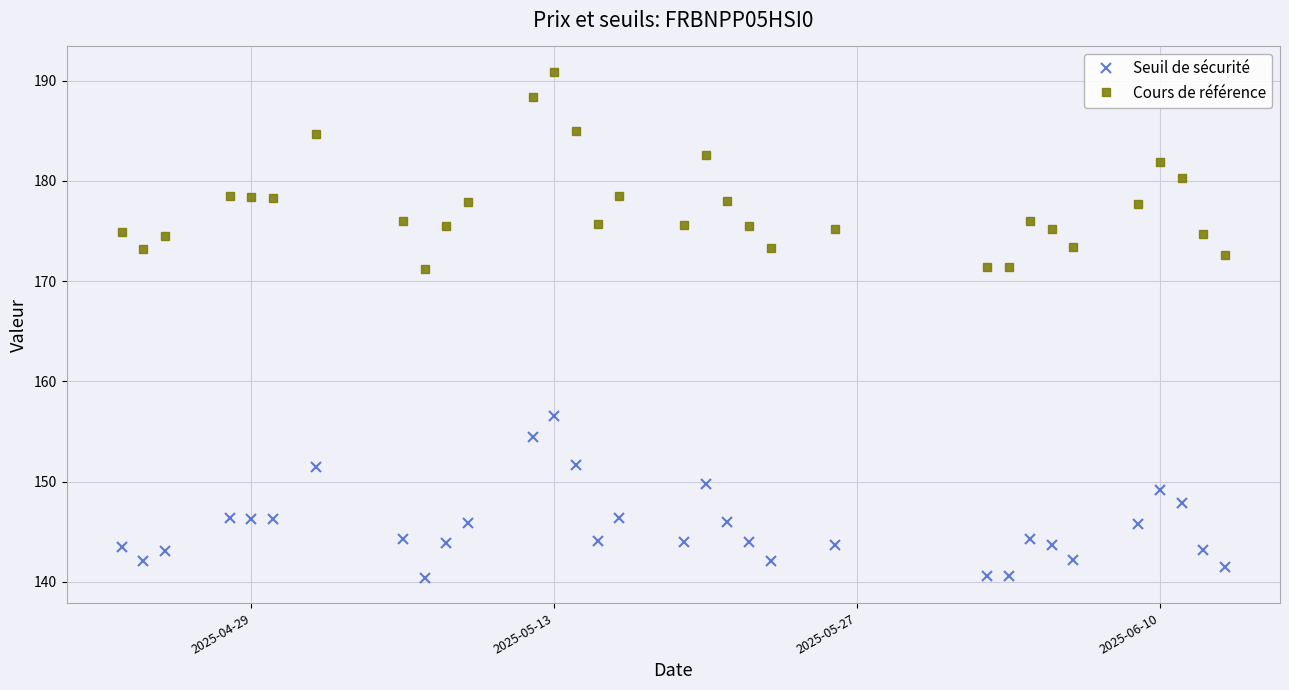

What is the minimum value for Seuil de sécurité?

140.4